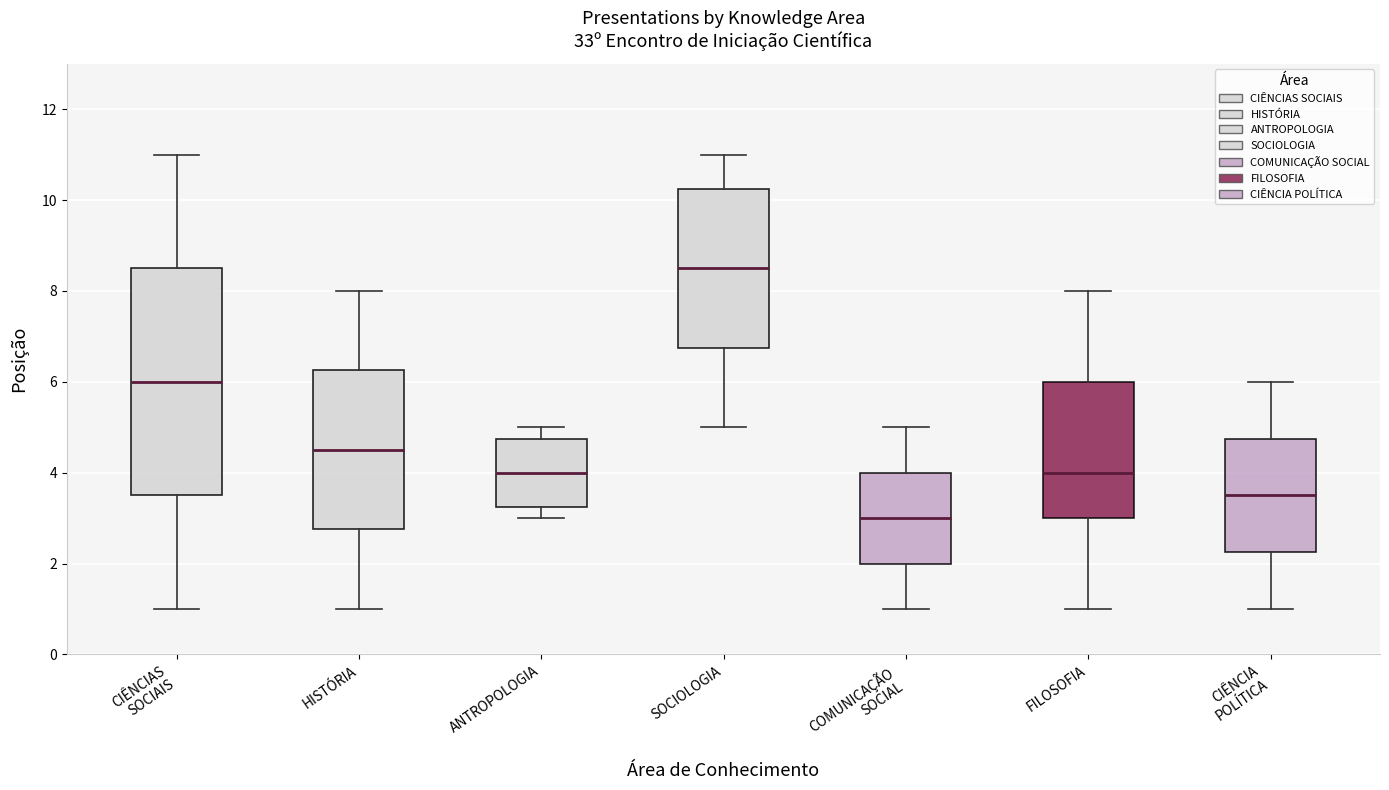

Reading left to right, read every box against the y-axis: the position of its median line, the range the box covers, and the ends of its whiskers. The values are not printed on the chart, so give them approximately, as read against the axis.

CIÊNCIAS SOCIAIS: median 6.0, box 3.6 to 8.6, whiskers 1.0 to 11.0
HISTÓRIA: median 4.6, box 2.8 to 6.2, whiskers 1.0 to 8.0
ANTROPOLOGIA: median 4.0, box 3.2 to 4.8, whiskers 3.0 to 5.0
SOCIOLOGIA: median 8.6, box 6.8 to 10.2, whiskers 5.0 to 11.0
COMUNICAÇÃO SOCIAL: median 3.0, box 2.0 to 4.0, whiskers 1.0 to 5.0
FILOSOFIA: median 4.0, box 3.0 to 6.0, whiskers 1.0 to 8.0
CIÊNCIA POLÍTICA: median 3.6, box 2.2 to 4.8, whiskers 1.0 to 6.0